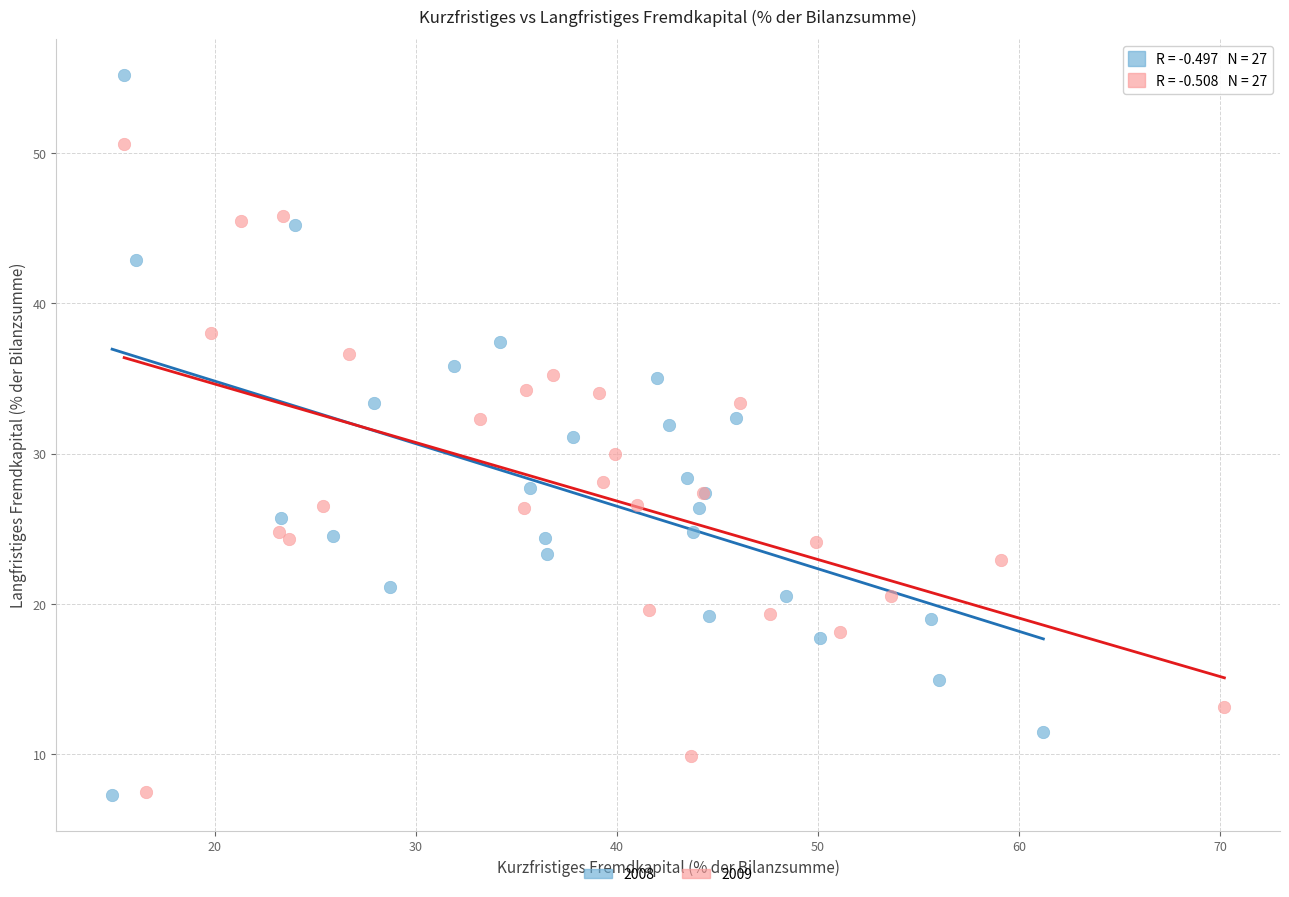

Which series has the widest spread of Y values?

2008